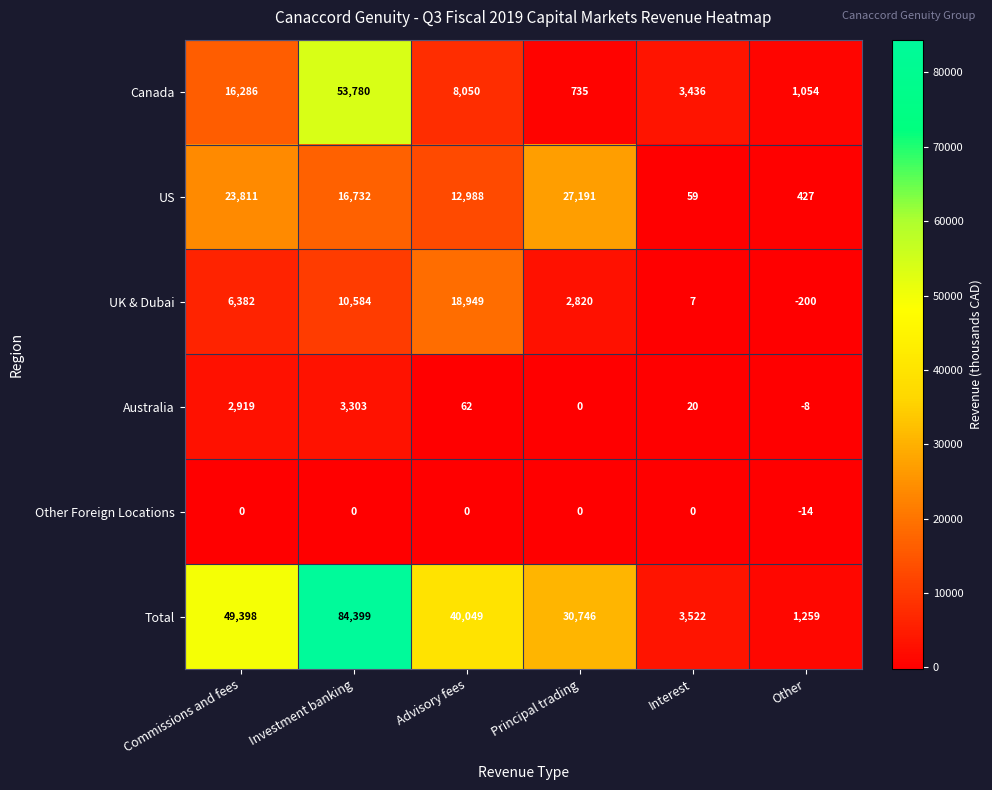

List the series in order of their peak value, highest first.

Total, Canada, US, UK & Dubai, Australia, Other Foreign Locations